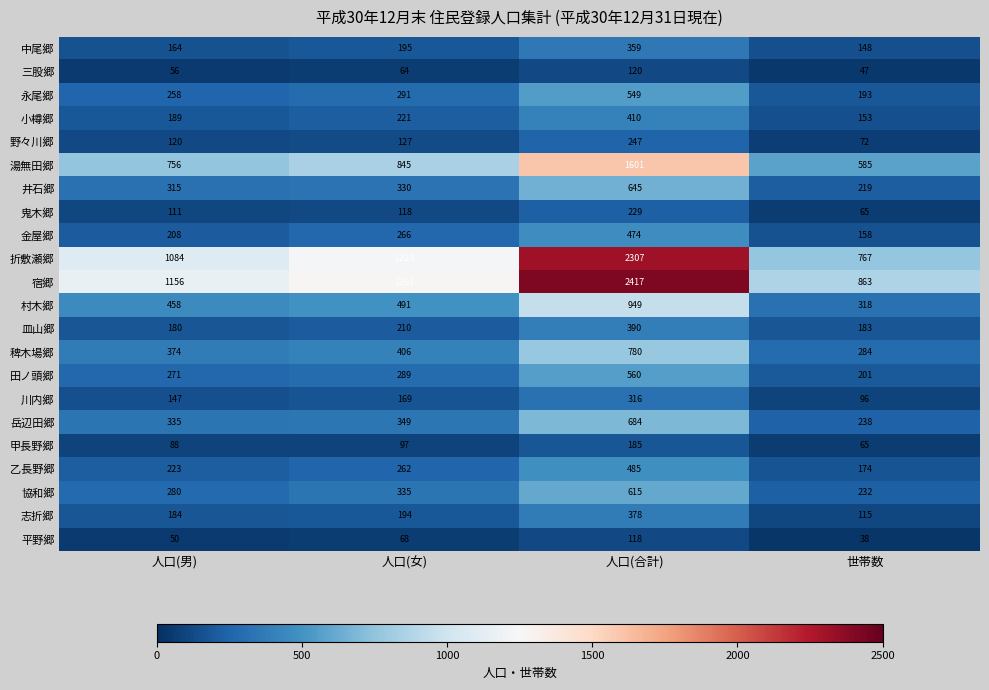

Count the 平野郷 values in the range 50 to 118.

3